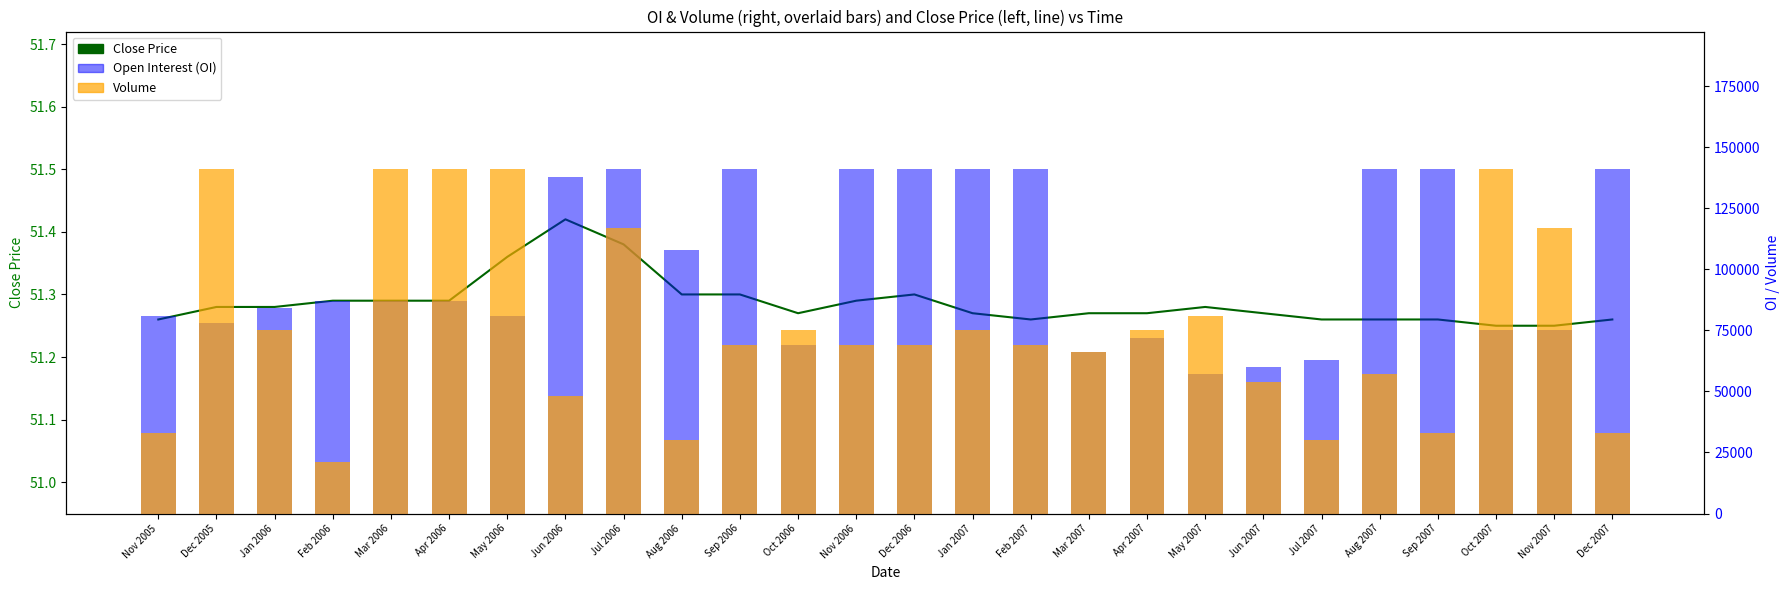

Which series has the largest total across all categories?

Open Interest (OI)